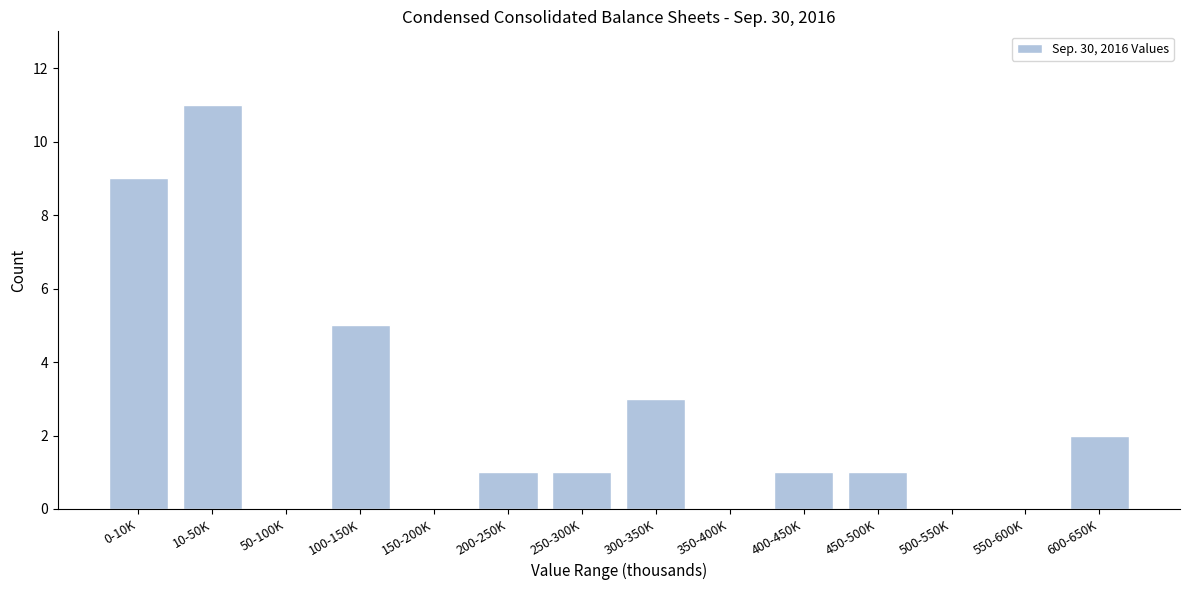

Reading left to right, what are all the values shown in this chart?

0-10K=9	10-50K=11	50-100K=0	100-150K=5	150-200K=0	200-250K=1	250-300K=1	300-350K=3	350-400K=0	400-450K=1	450-500K=1	500-550K=0	550-600K=0	600-650K=2